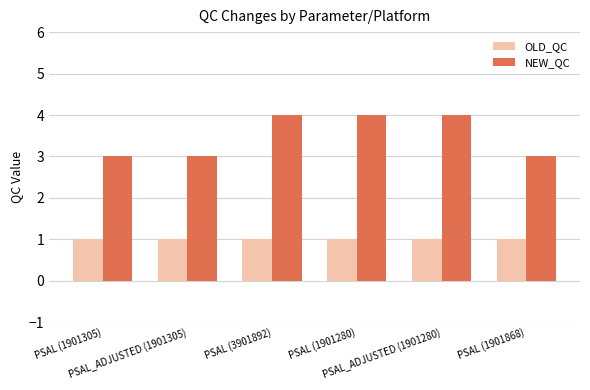

What is the value of the OLD_QC bar at the 1st from the left?

1